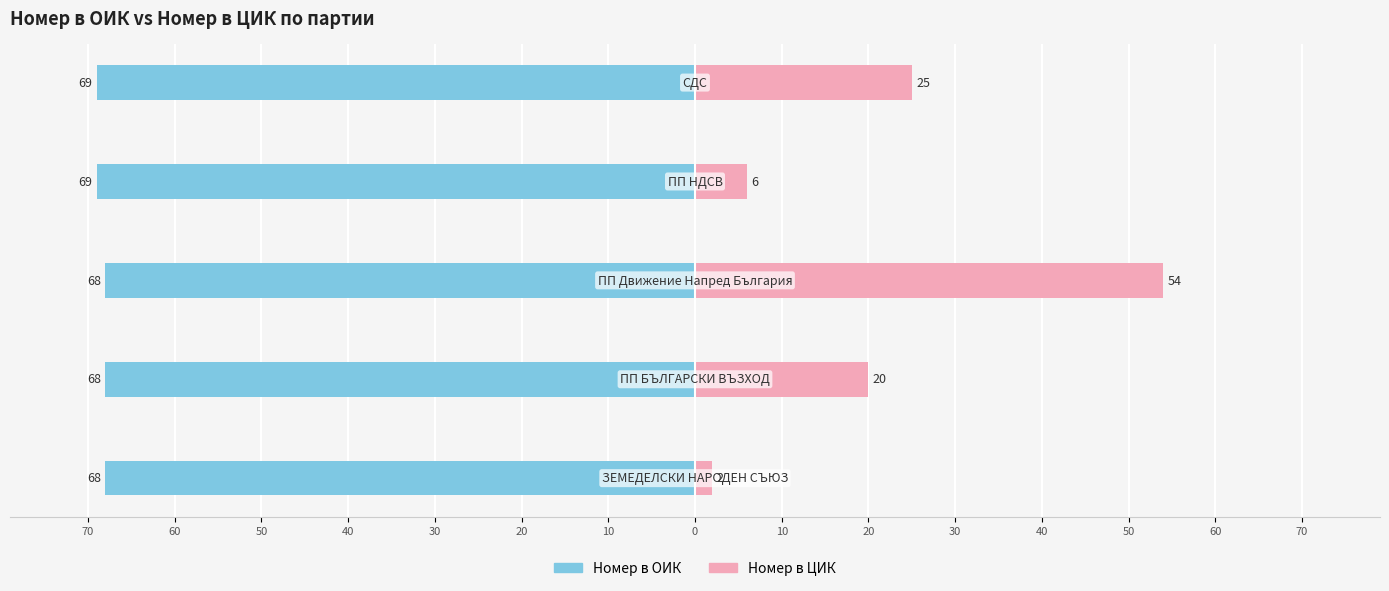

What is the value of the Номер в ЦИК bar at the 4th from the left?

6